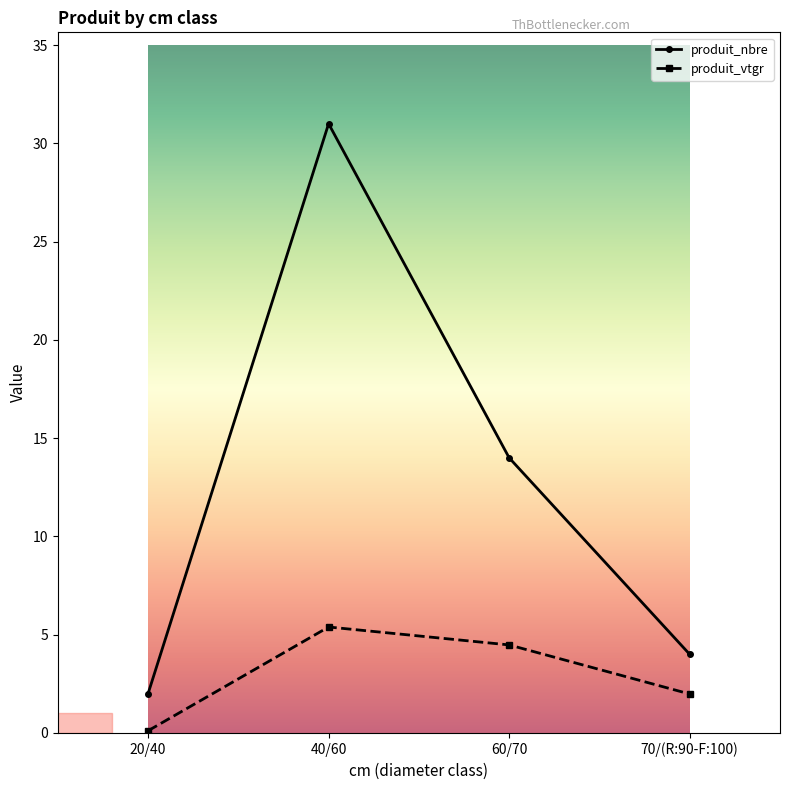

The produit_vtgr series shows 0.1 at 20/40. True or false?

True